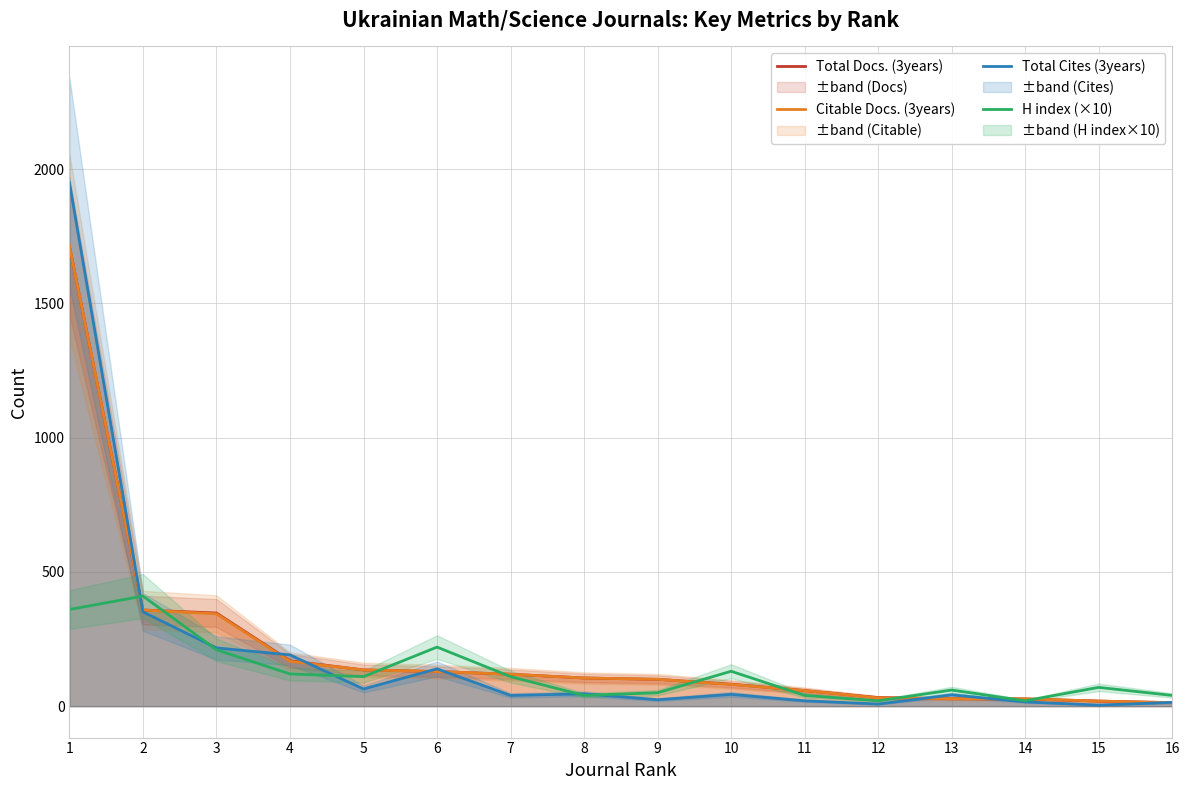

How many categories are shown in the chart?

16